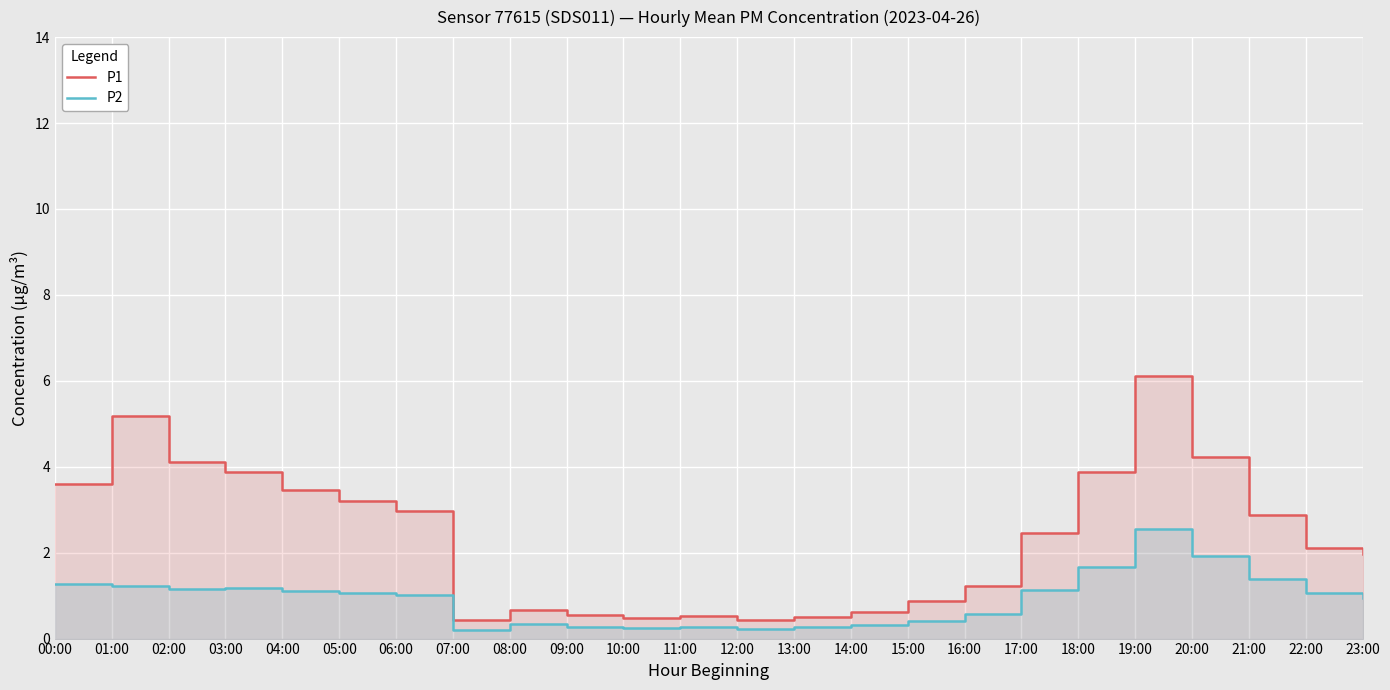

Which series changed the most between 06:00 and 11:00?

P1